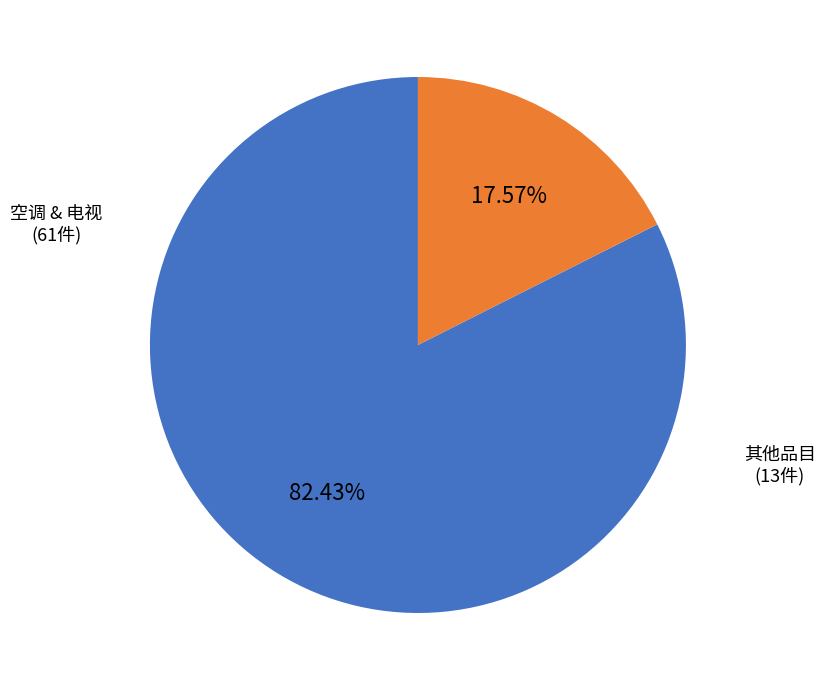

Is there a majority slice in this chart?

Yes